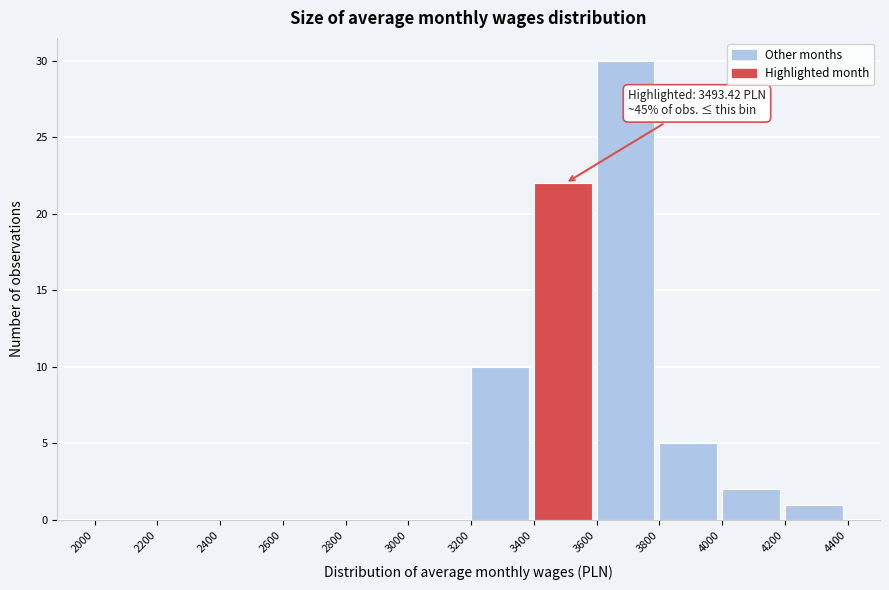

Over which range of the x-axis is the bar tallest?

3600 to 3800